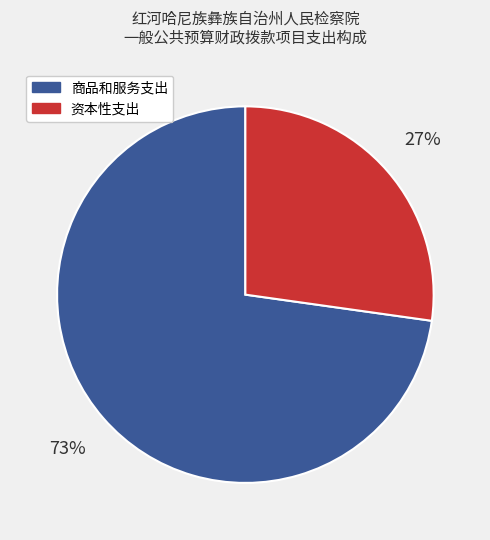

Is there any slice that represents more than half of the pie?

Yes